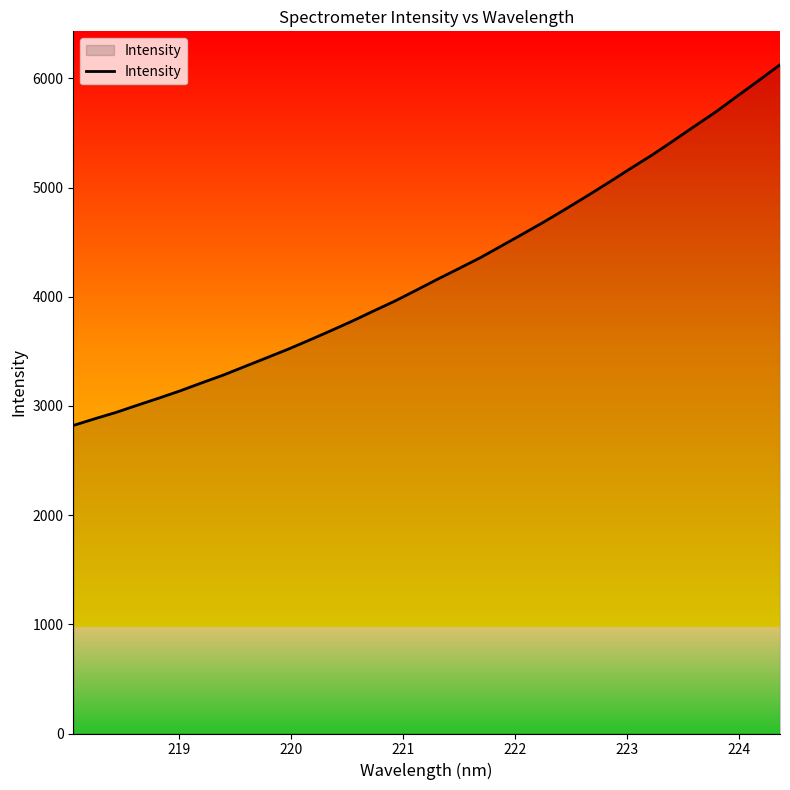

What is the maximum value shown in the chart?

6124.9